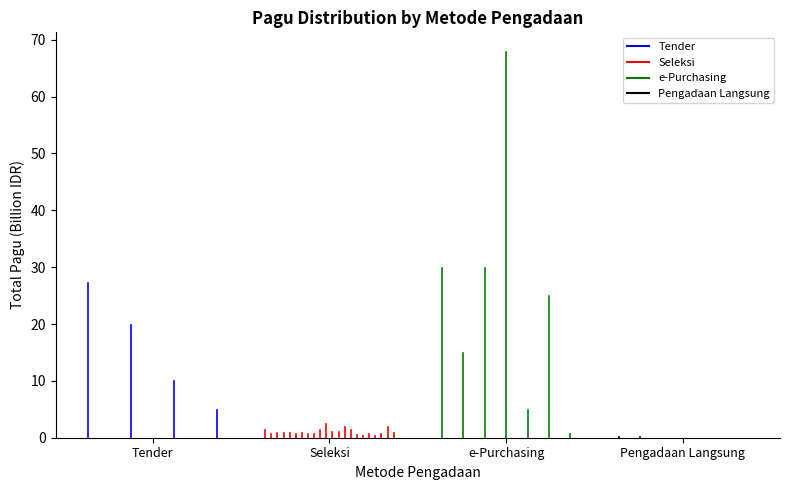

What position from the left is Seleksi?

2